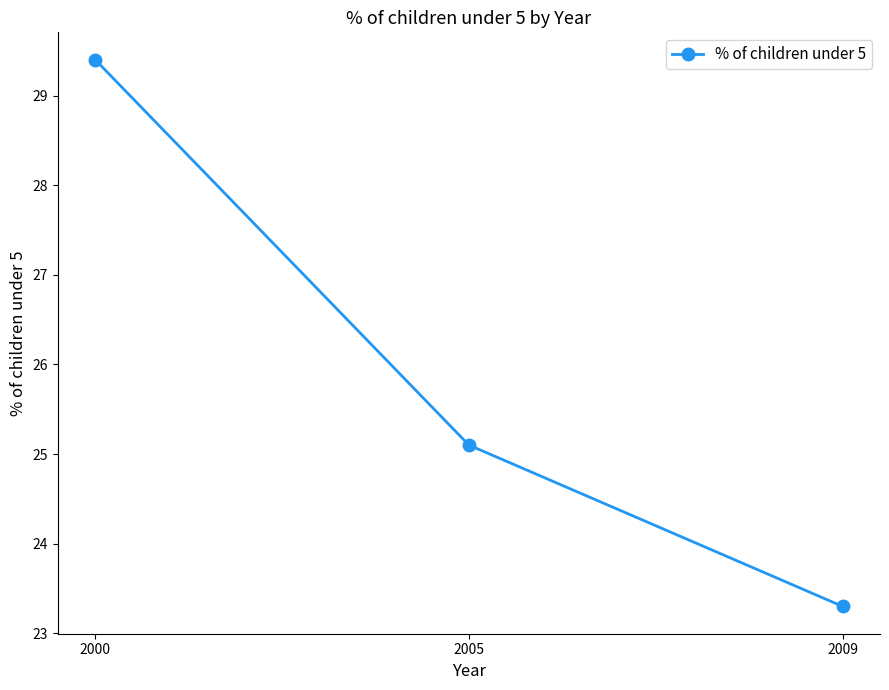

Does the chart have visible grid lines?

No